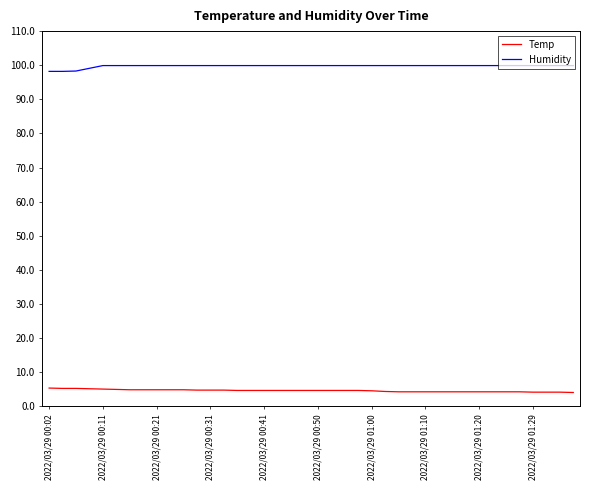

List the series in order of their peak value, lowest first.

Temp, Humidity